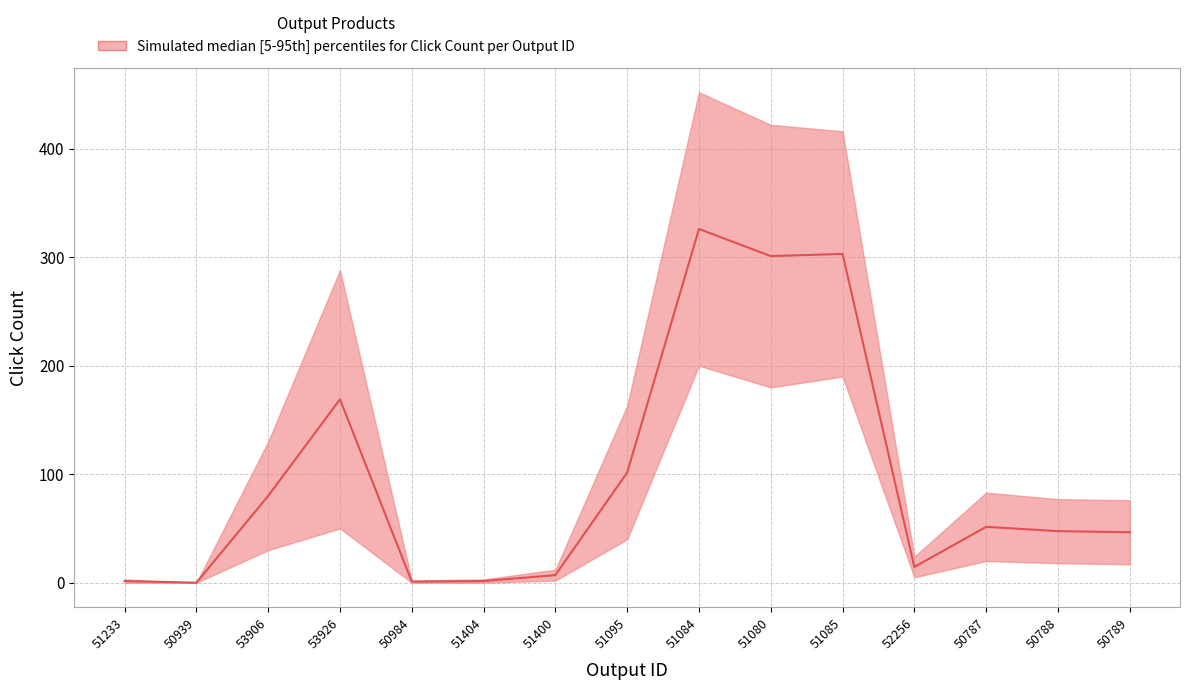

At which category is the sum across all series the highest?

51084